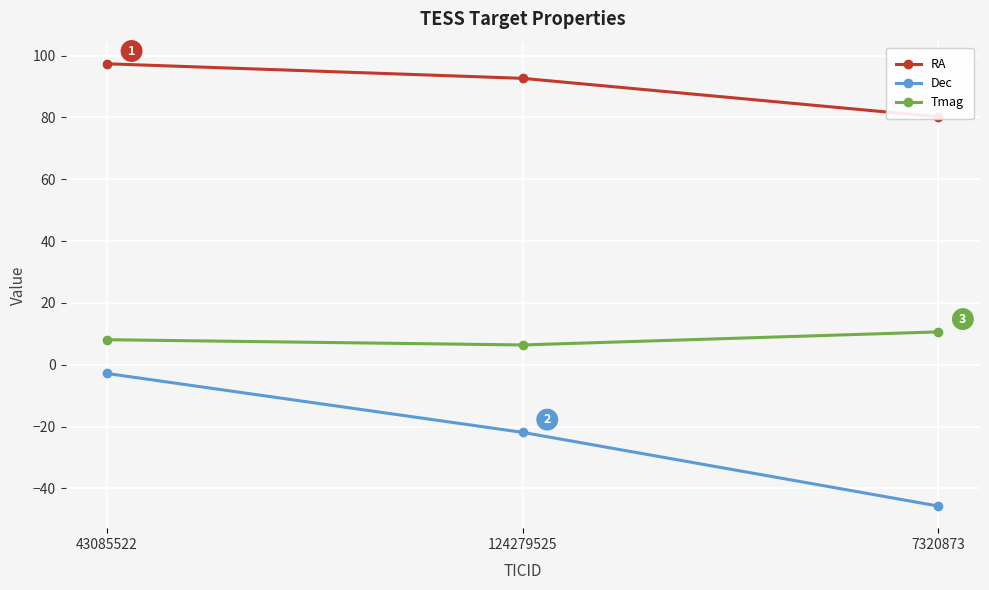

What is the label of the 1st point from the left?

43085522